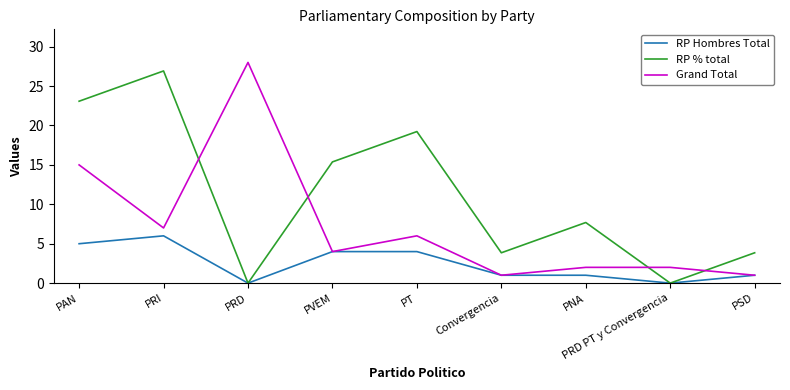

Read the RP % total value at Convergencia.

3.9